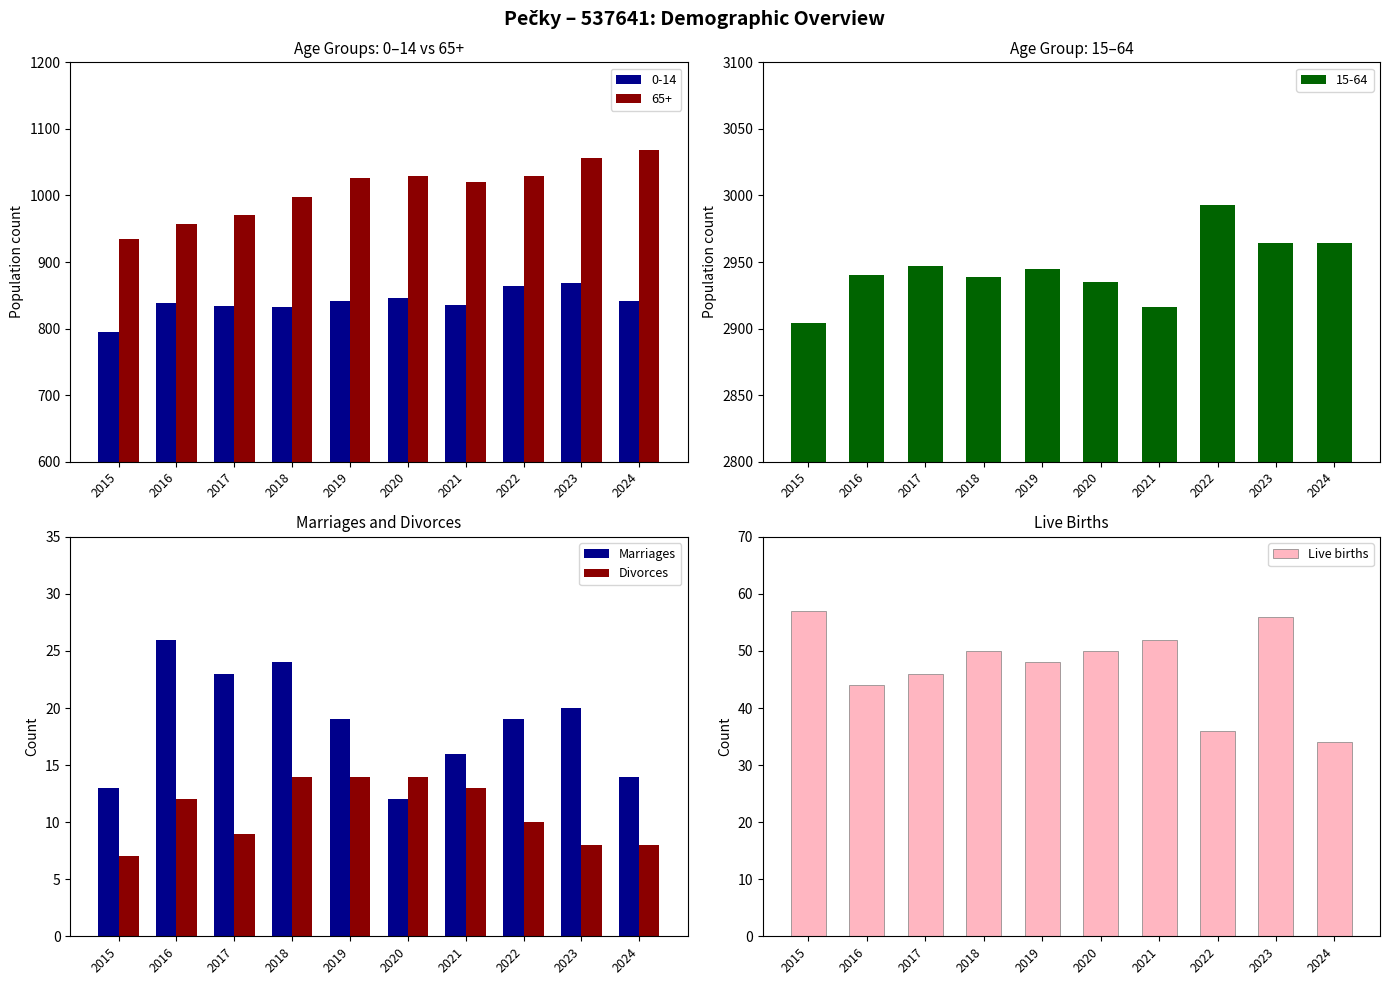

How many groups of bars are there?

10